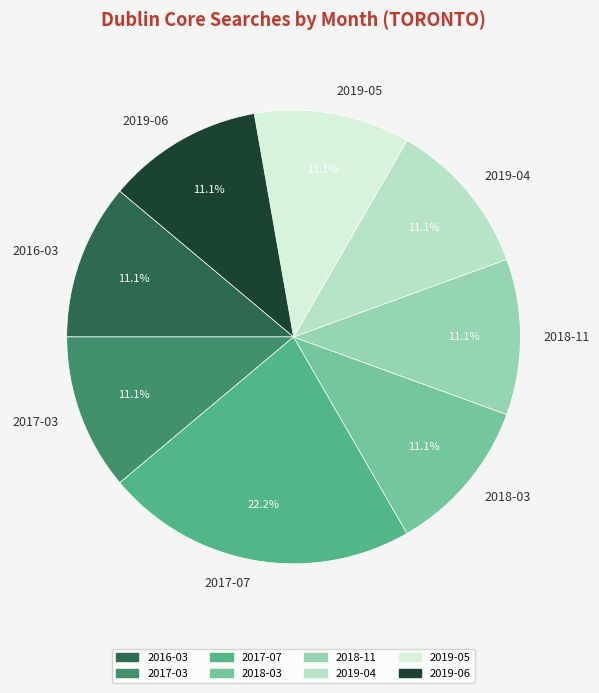

Does 2019-04 account for over 50% of the chart?

No